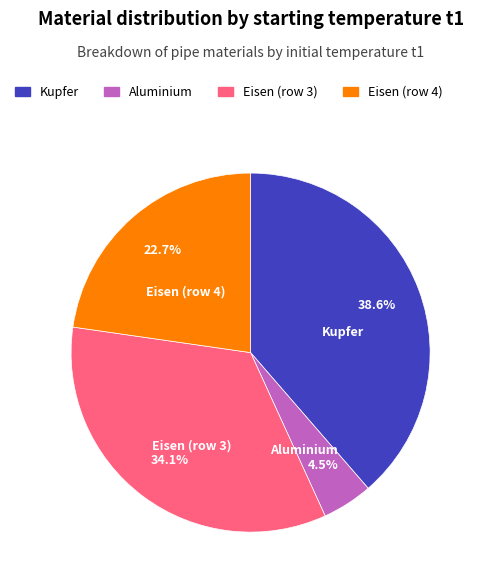

Does any single category account for the majority?

No